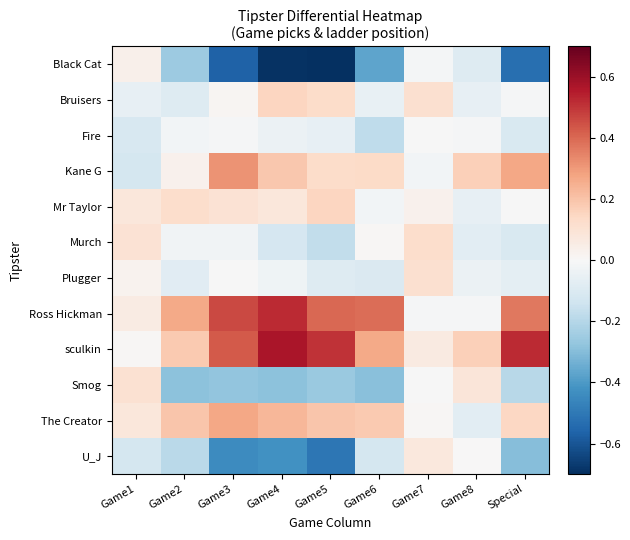

Which category has the highest value across all series?

Game4